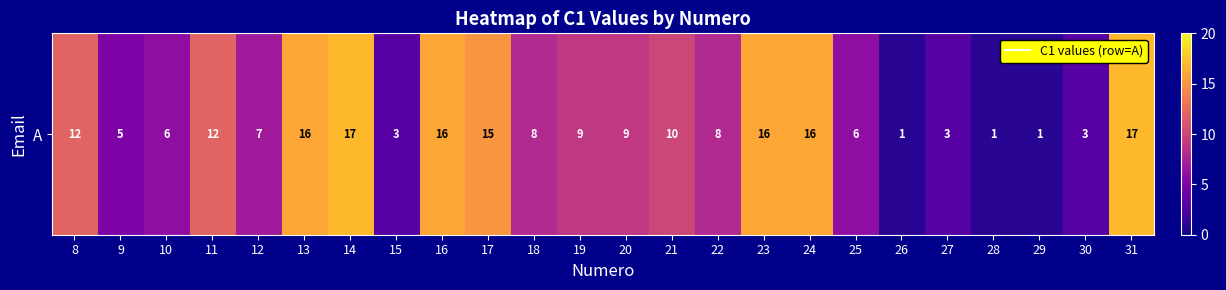

Reading left to right, transcribe all the data shown in this chart.

8=12	9=5	10=6	11=12	12=7	13=16	14=17	15=3	16=16	17=15	18=8	19=9	20=9	21=10	22=8	23=16	24=16	25=6	26=1	27=3	28=1	29=1	30=3	31=17